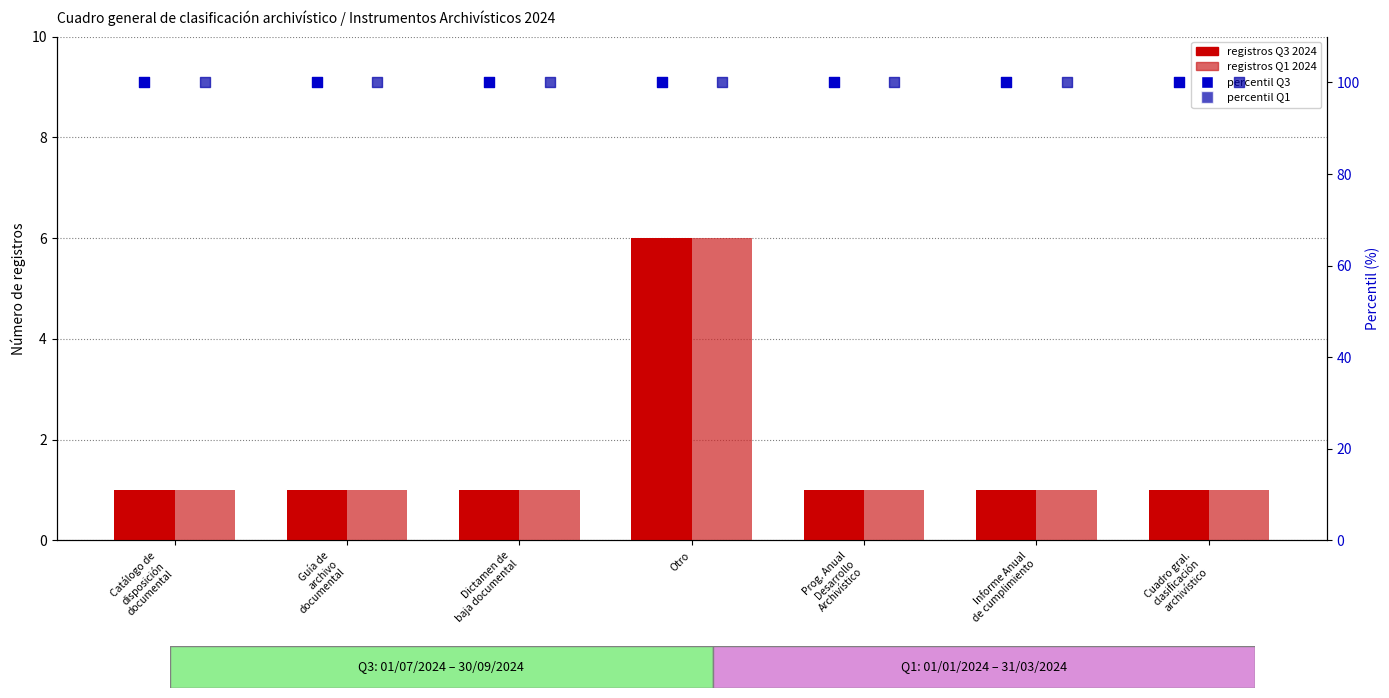

What is the total value across all series at Prog. Anual
Desarrollo
Archivístico?

202